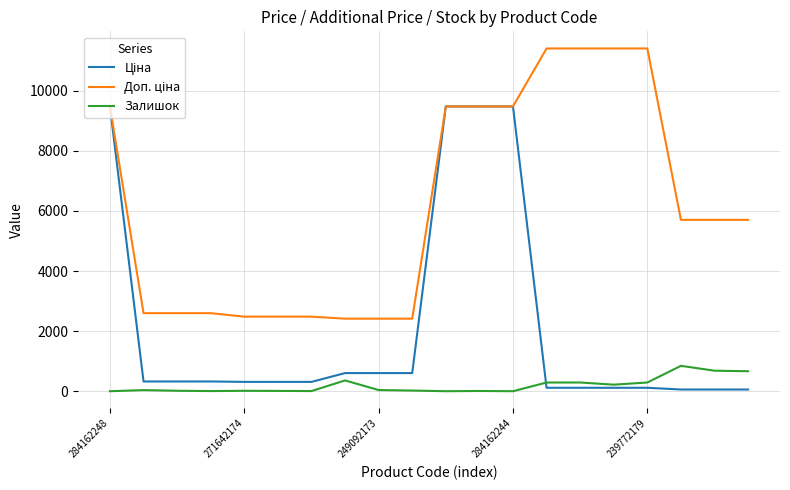

Does the chart have visible grid lines?

Yes